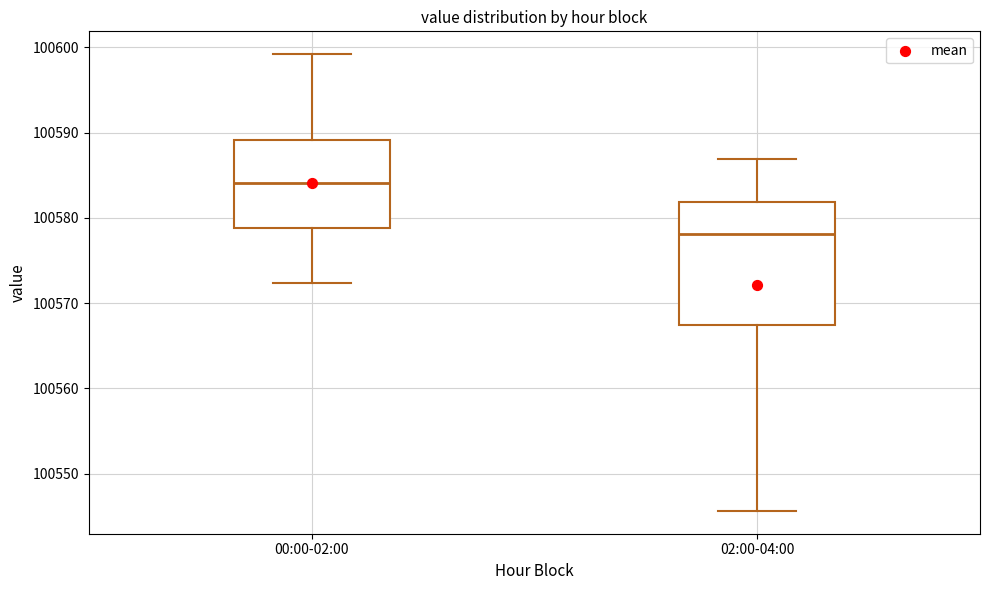

Which box is the tallest, from its lower edge to its upper edge?

02:00-04:00